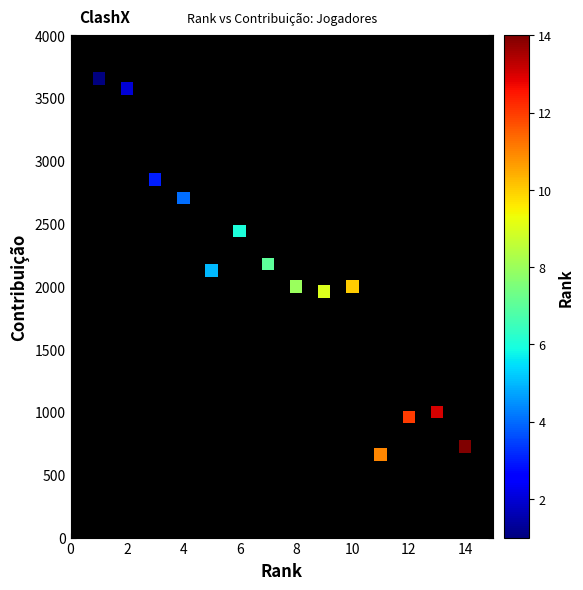

What is the range of Y values (max minus min)?

2993